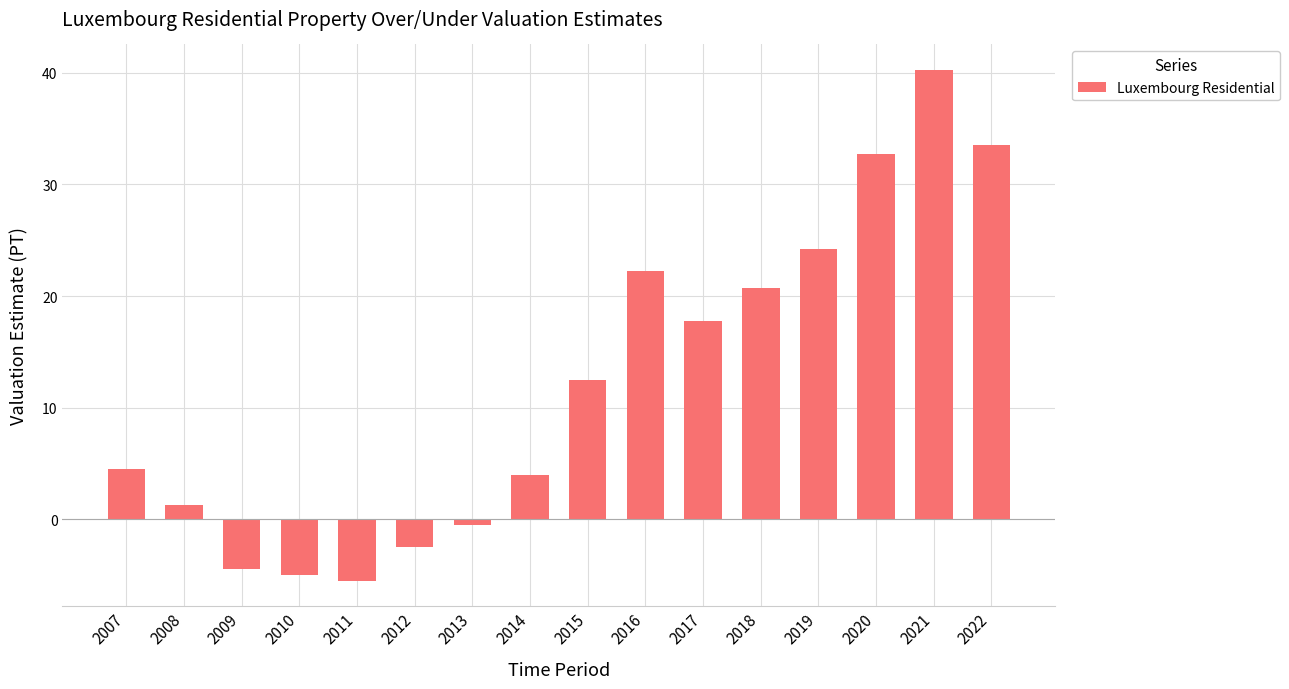

At which category does the chart reach its peak across all series?

2021